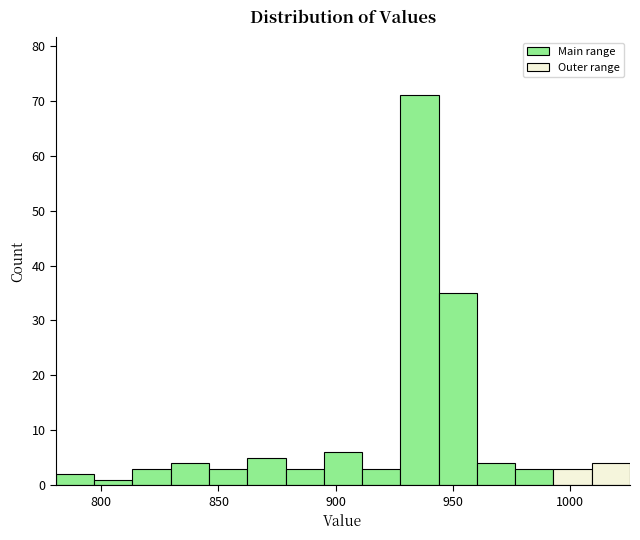

Read against the x-axis, roughly where is the centre of the tallest bar?

935